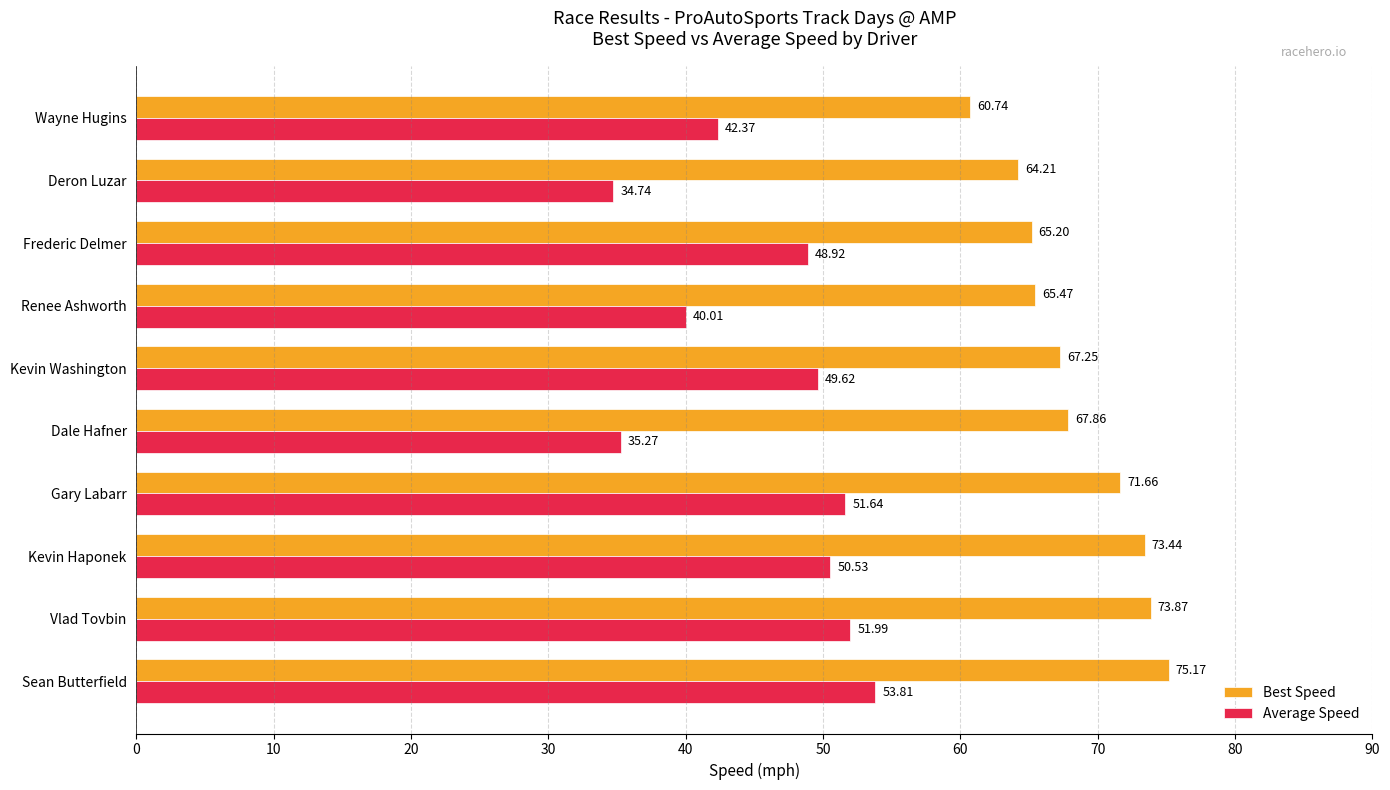

How many data points does each series have?

10